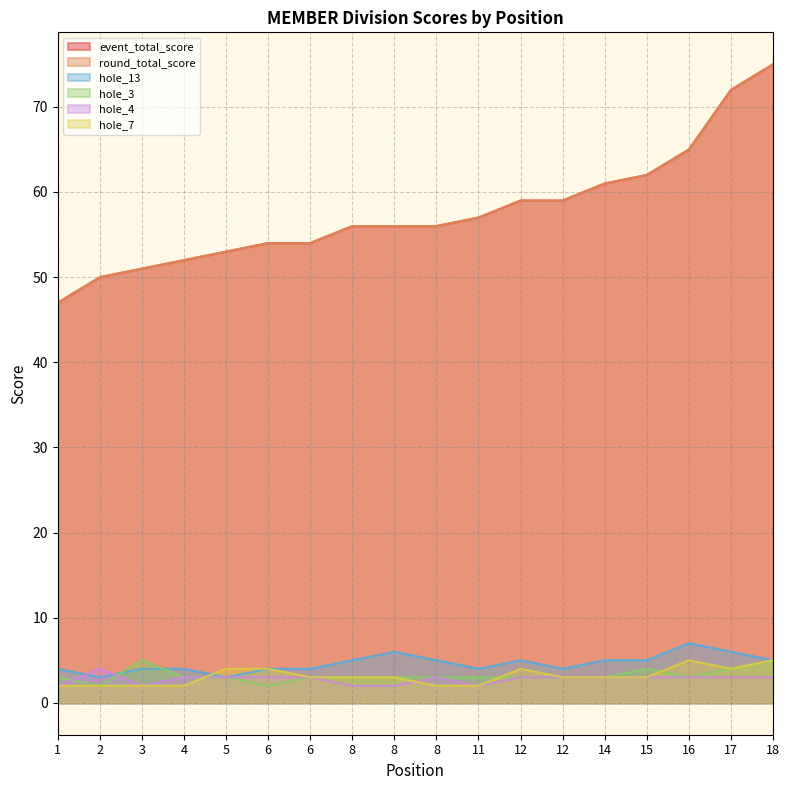

What is the total value across all series at 6?

121